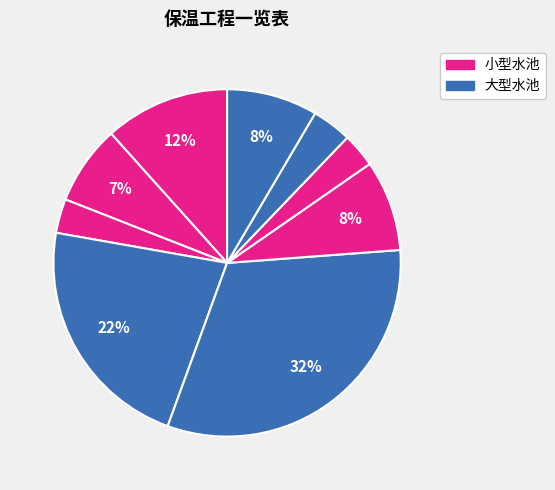

How many segments does this pie chart have?

9